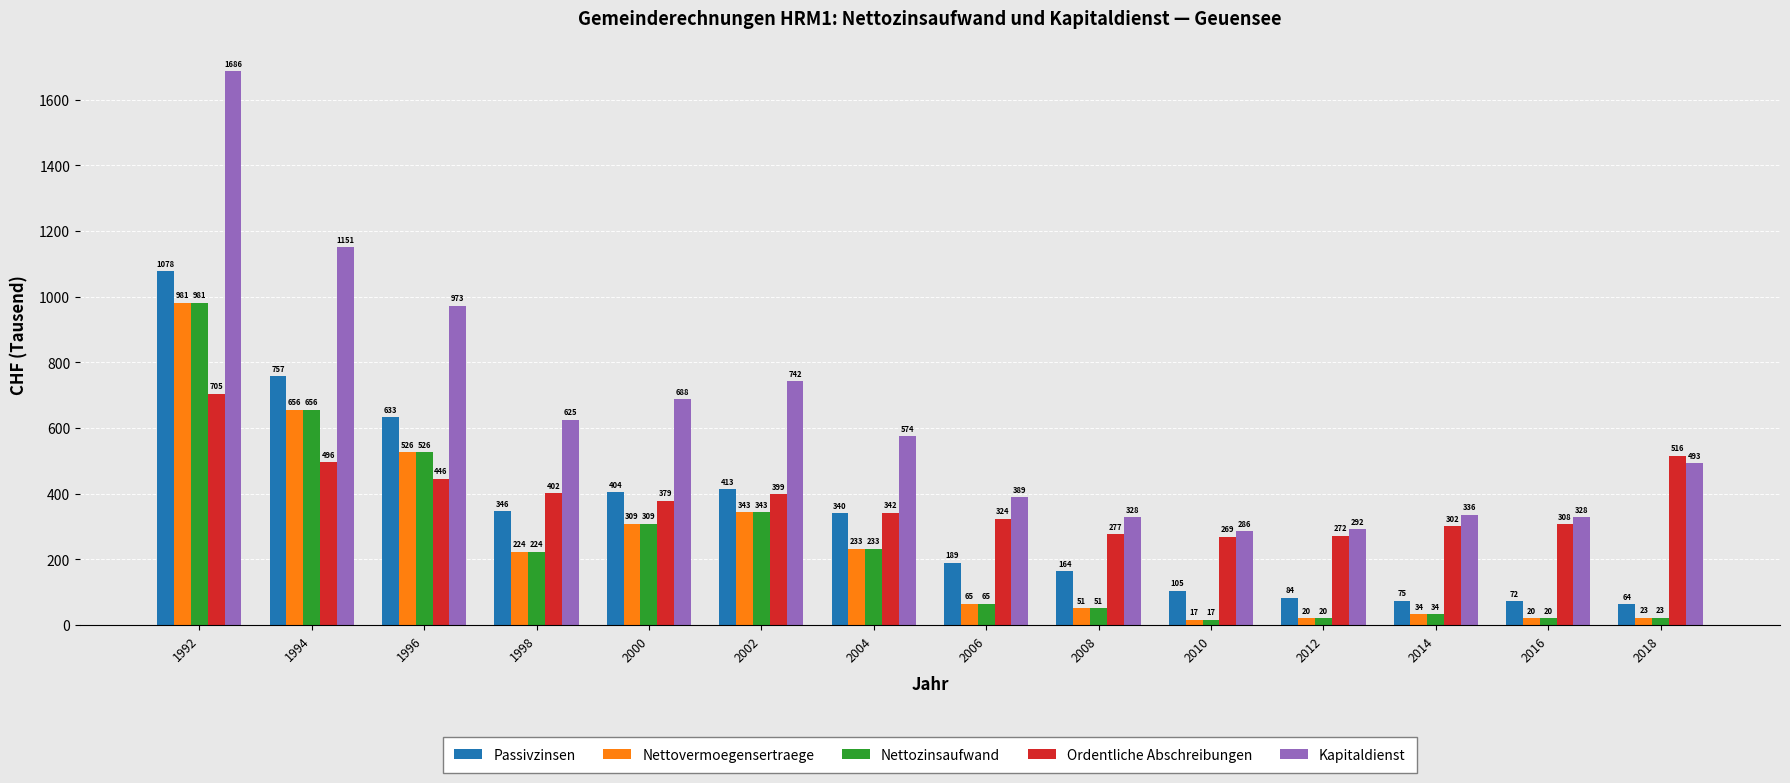

The value of Passivzinsen at 2002 is 596.8. True or false?

False